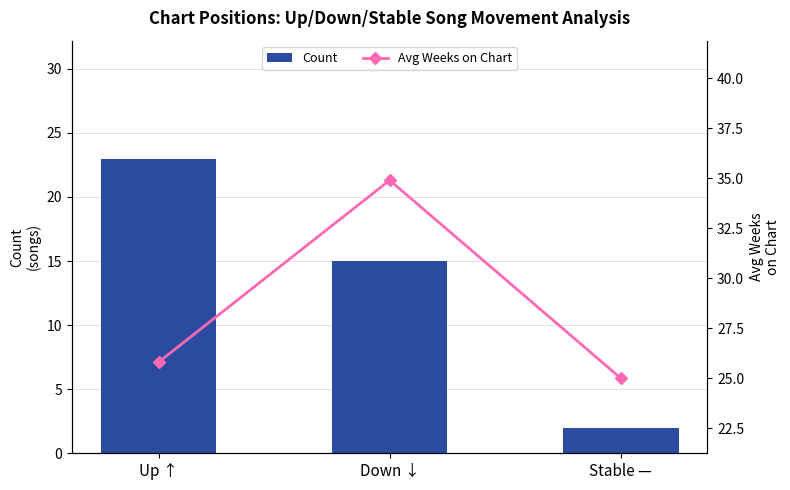

Which series has the widest spread of values?

Count